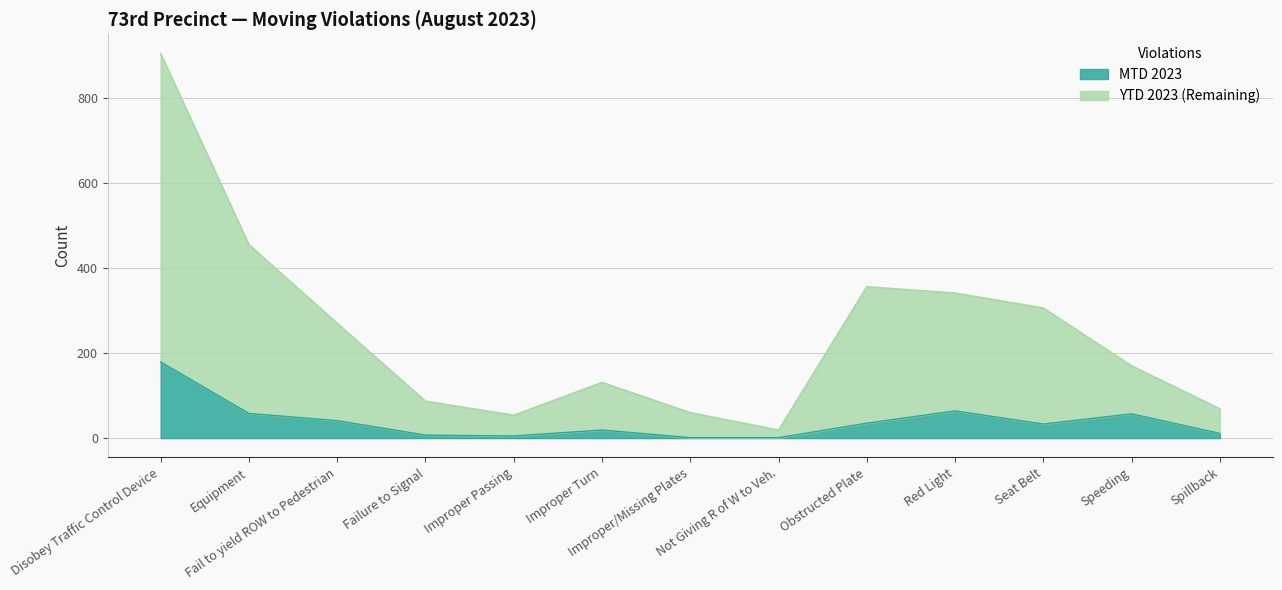

True or false: YTD 2023 has more than 1 points higher than both neighbors.

True